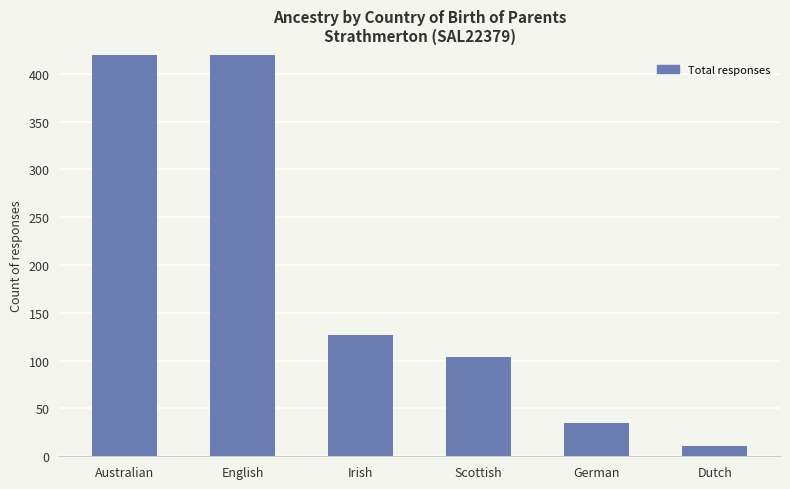

What position from the left is Scottish?

4